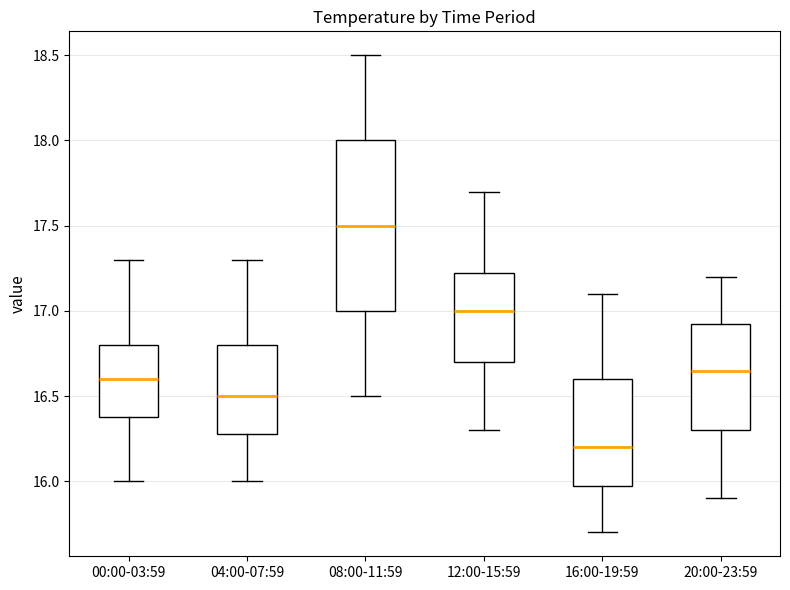

Which box is the tallest, from its lower edge to its upper edge?

08:00-11:59